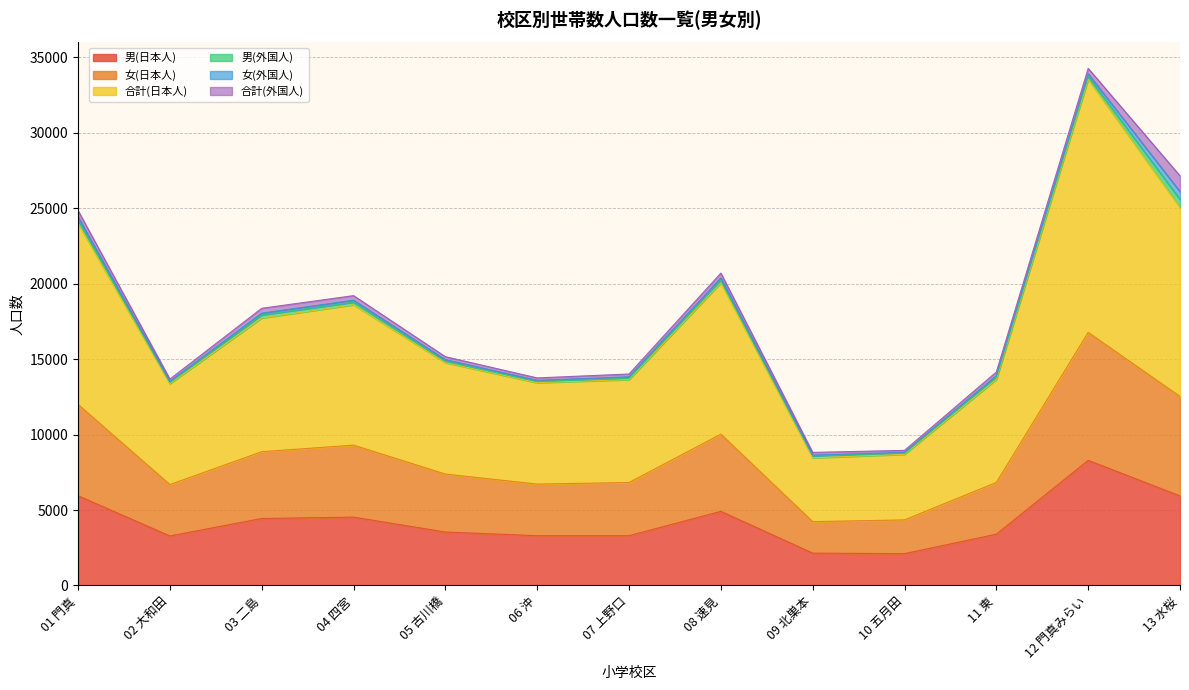

At which category is the sum across all series the highest?

12 門真みらい